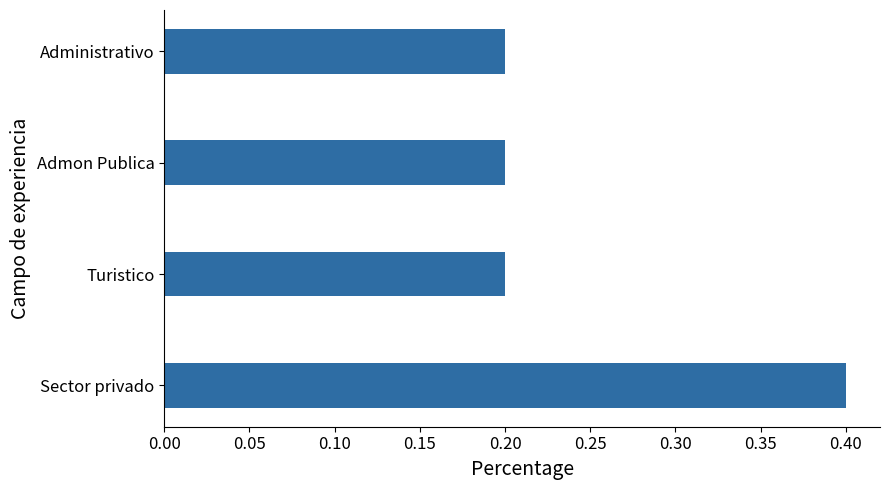

Count the values in the range 0 to 1.

4